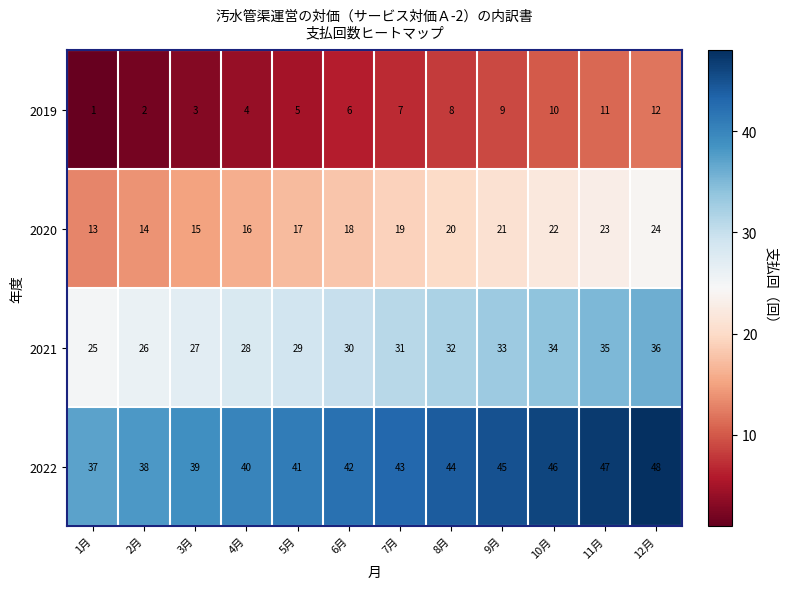

What is the spread (max minus min) of values at 2月?

36